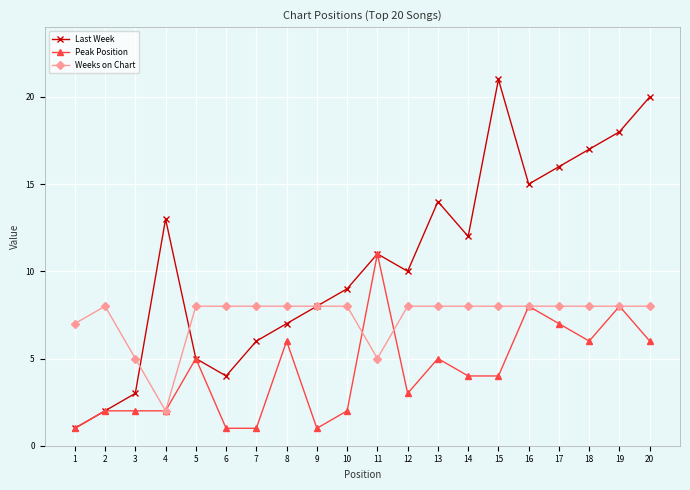

Between 10 and 14, which series saw the biggest shift?

Last Week